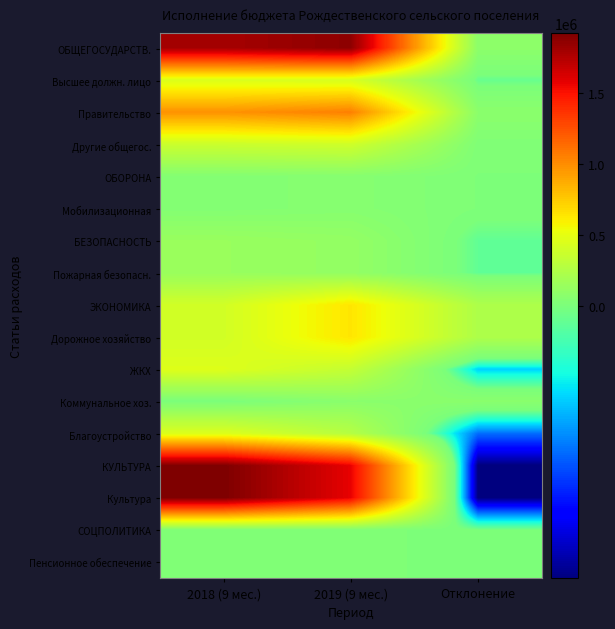

Reading left to right, what are all the values shown in this chart?

ОБЩЕГОСУДАРСТВ.: 2018 (9 мес.)=1788068.6	2019 (9 мес.)=1869642.3	Отклонение=81573.7
Высшее должн. лицо: 2018 (9 мес.)=443919.2	2019 (9 мес.)=427847.0	Отклонение=-16072.1
Правительство: 2018 (9 мес.)=976389.1	2019 (9 мес.)=1052078.9	Отклонение=75689.8
Другие общегос.: 2018 (9 мес.)=367760.4	2019 (9 мес.)=389716.4	Отклонение=21956.0
ОБОРОНА: 2018 (9 мес.)=37891.0	2019 (9 мес.)=52080.0	Отклонение=14189.0
Мобилизационная: 2018 (9 мес.)=37891.0	2019 (9 мес.)=52080.0	Отклонение=14189.0
БЕЗОПАСНОСТЬ: 2018 (9 мес.)=136375.0	2019 (9 мес.)=114000.0	Отклонение=-22375.0
Пожарная безопасн.: 2018 (9 мес.)=136375.0	2019 (9 мес.)=114000.0	Отклонение=-22375.0
ЭКОНОМИКА: 2018 (9 мес.)=400399.0	2019 (9 мес.)=635533.0	Отклонение=235134.0
Дорожное хозяйство: 2018 (9 мес.)=400399.0	2019 (9 мес.)=635533.0	Отклонение=235134.0
ЖКХ: 2018 (9 мес.)=455952.5	2019 (9 мес.)=337451.3	Отклонение=-118501.1
Коммунальное хоз.: 2018 (9 мес.)=0.0	2019 (9 мес.)=69300.0	Отклонение=69300.0
Благоустройство: 2018 (9 мес.)=455952.5	2019 (9 мес.)=268151.3	Отклонение=-187801.1
КУЛЬТУРА: 2018 (9 мес.)=1922082.3	2019 (9 мес.)=1568873.9	Отклонение=-353208.3
Культура: 2018 (9 мес.)=1922082.3	2019 (9 мес.)=1568873.9	Отклонение=-353208.3
СОЦПОЛИТИКА: 2018 (9 мес.)=27000.0	2019 (9 мес.)=27000.0	Отклонение=0.0
Пенсионное обеспечение: 2018 (9 мес.)=27000.0	2019 (9 мес.)=27000.0	Отклонение=0.0